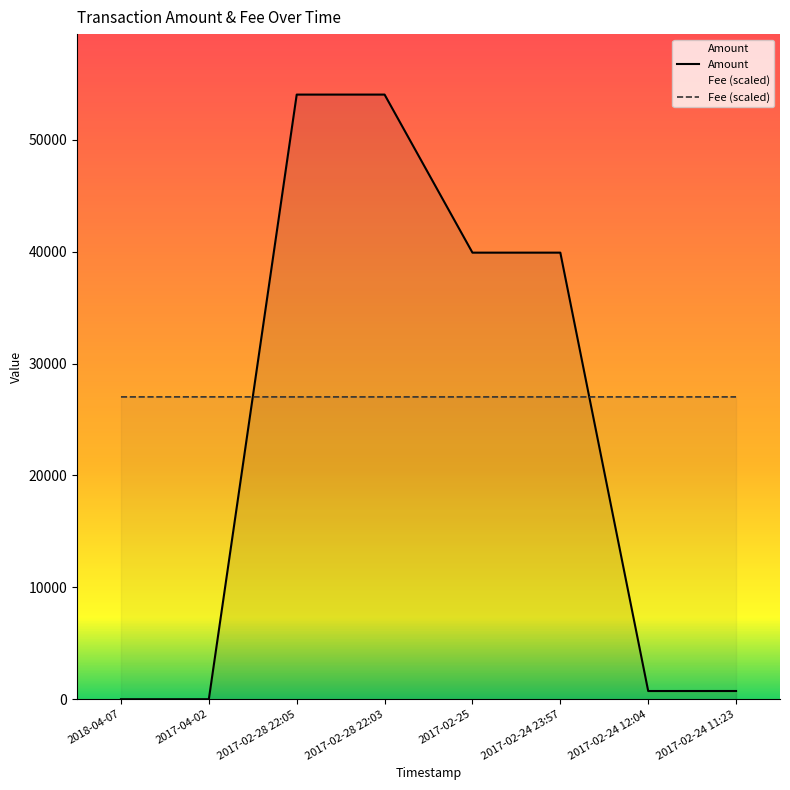

Reading left to right, list all the values displayed in this chart.

Amount: 2018-04-07=1.0	2017-04-02=2.0	2017-02-28 22:05=54035.1	2017-02-28 22:03=54036.1	2017-02-25=39910.2	2017-02-24 23:57=39911.2	2017-02-24 12:04=735.8	2017-02-24 11:23=736.8
Fee: 2018-04-07=27018.1	2017-04-02=27020.8	2017-02-28 22:05=27018.1	2017-02-28 22:03=27018.1	2017-02-25=27018.1	2017-02-24 23:57=27018.1	2017-02-24 12:04=27018.1	2017-02-24 11:23=27018.1